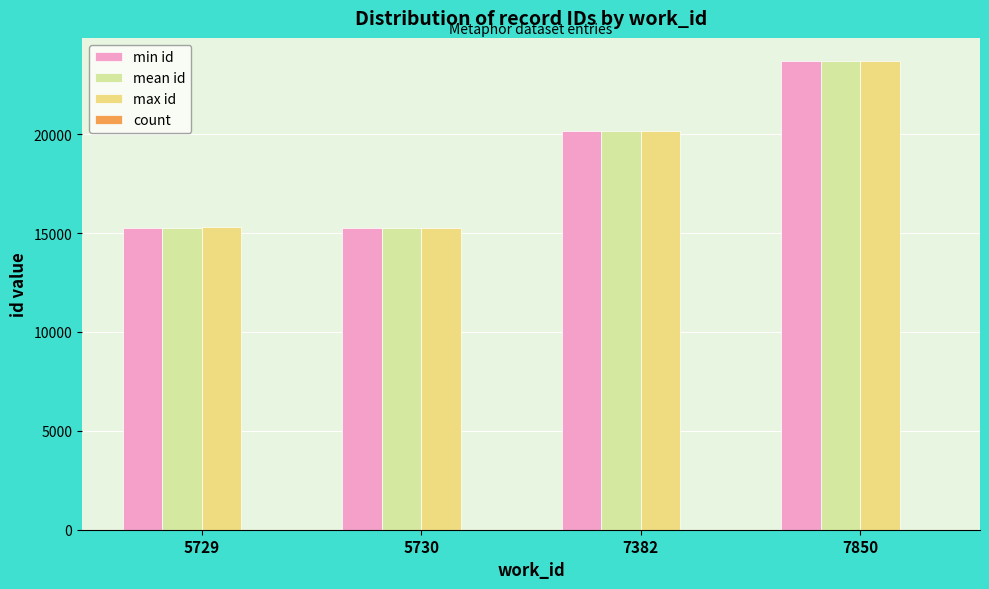

Which series changed the most between 5729 and 7850?

min id